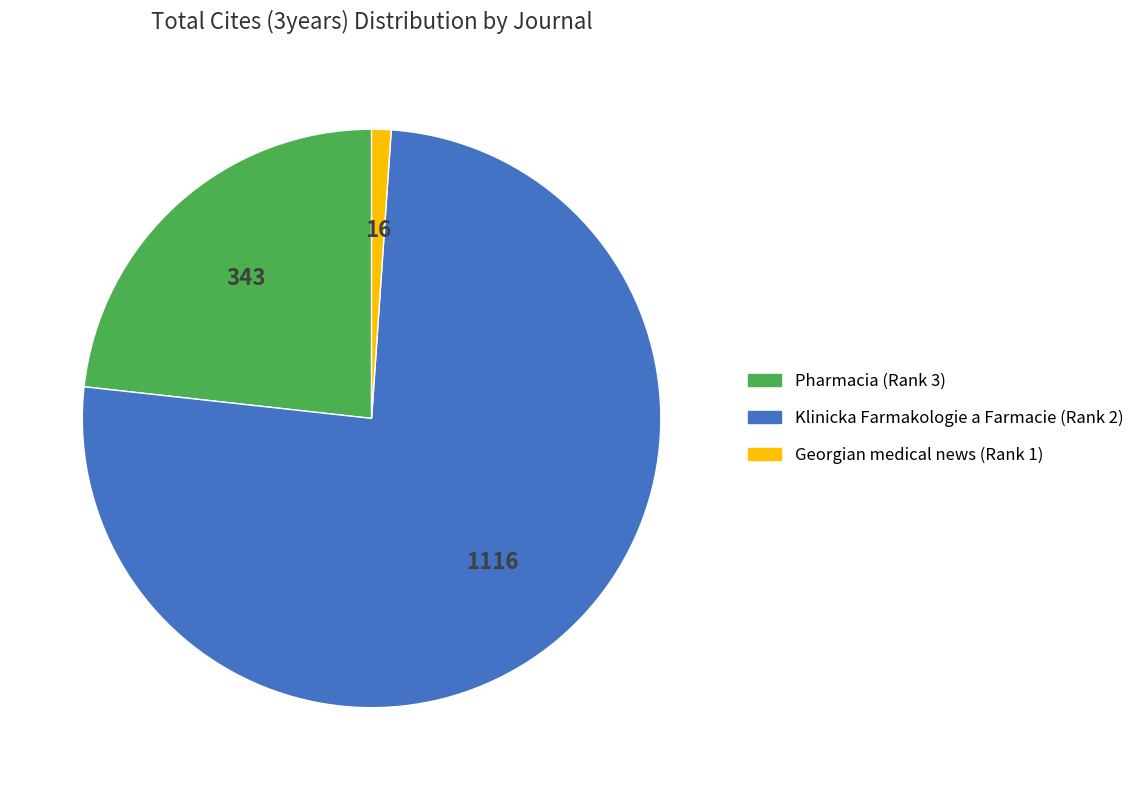

True or false: Georgian medical news (Rank 1) accounts for 11% of the total.

False